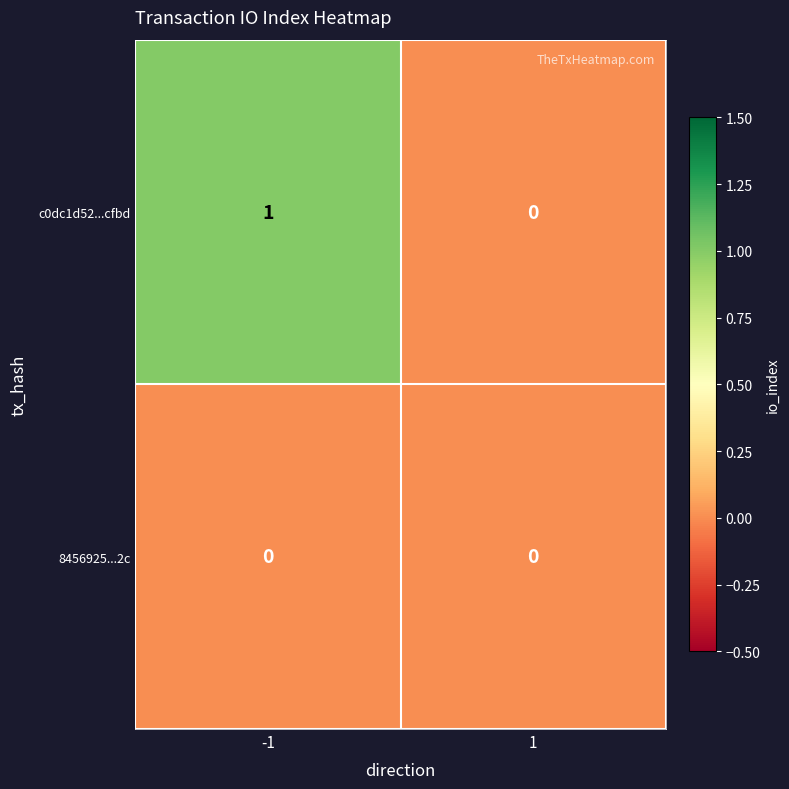

Reading left to right, extract all data points from this chart.

c0dc1d52...cfbd: -1=1	1=0
8456925...2c: -1=0	1=0